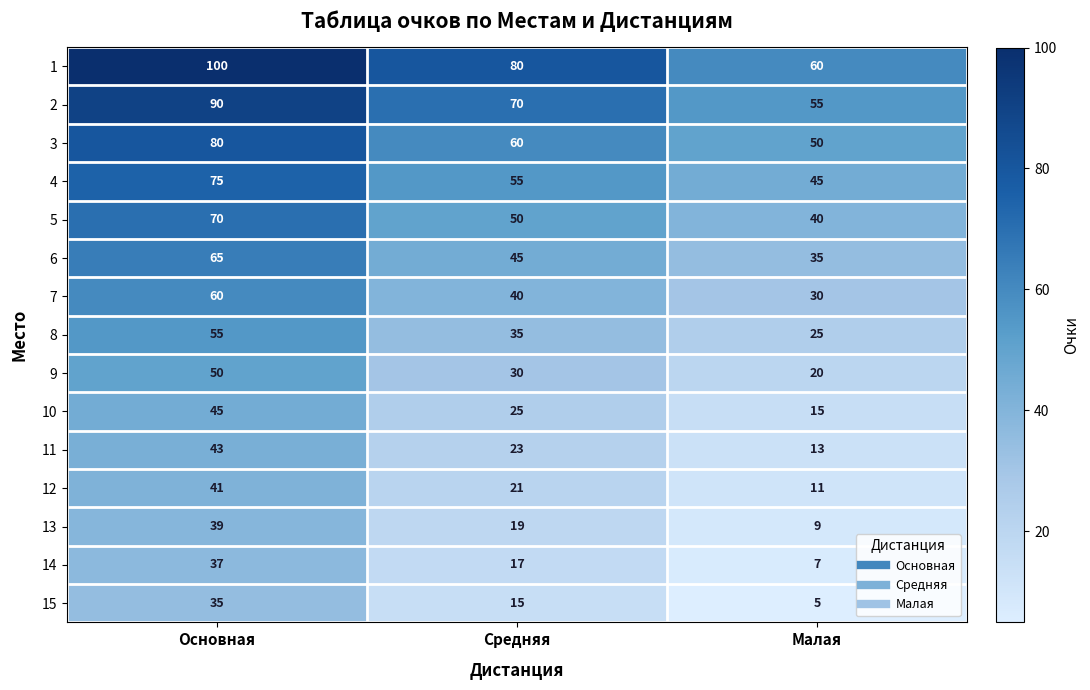

How many series are shown in this chart?

15